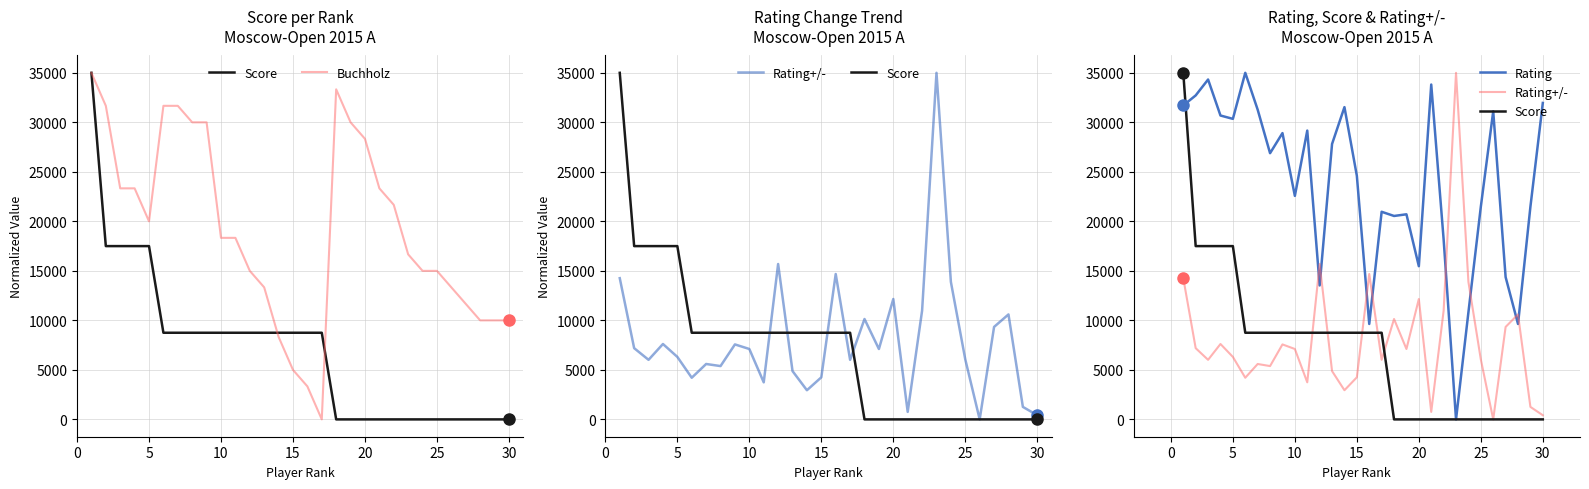

What is the value of the Buchholz point at the 9th from the left?

30000.0